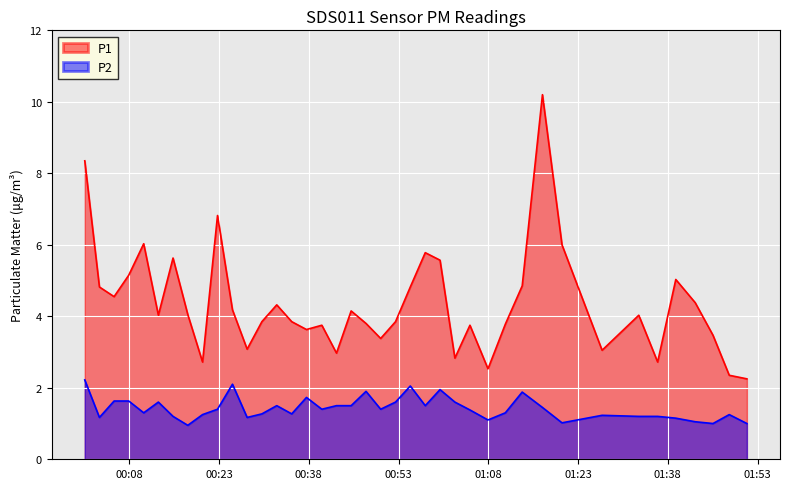

Rank the series by their average value, from highest to lowest.

P1, P2